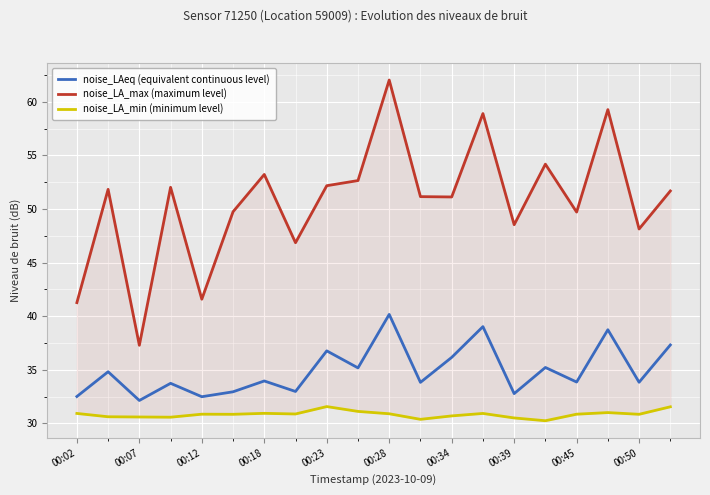

What is the average value of the noise_LAeq (equivalent continuous level) series?

34.9